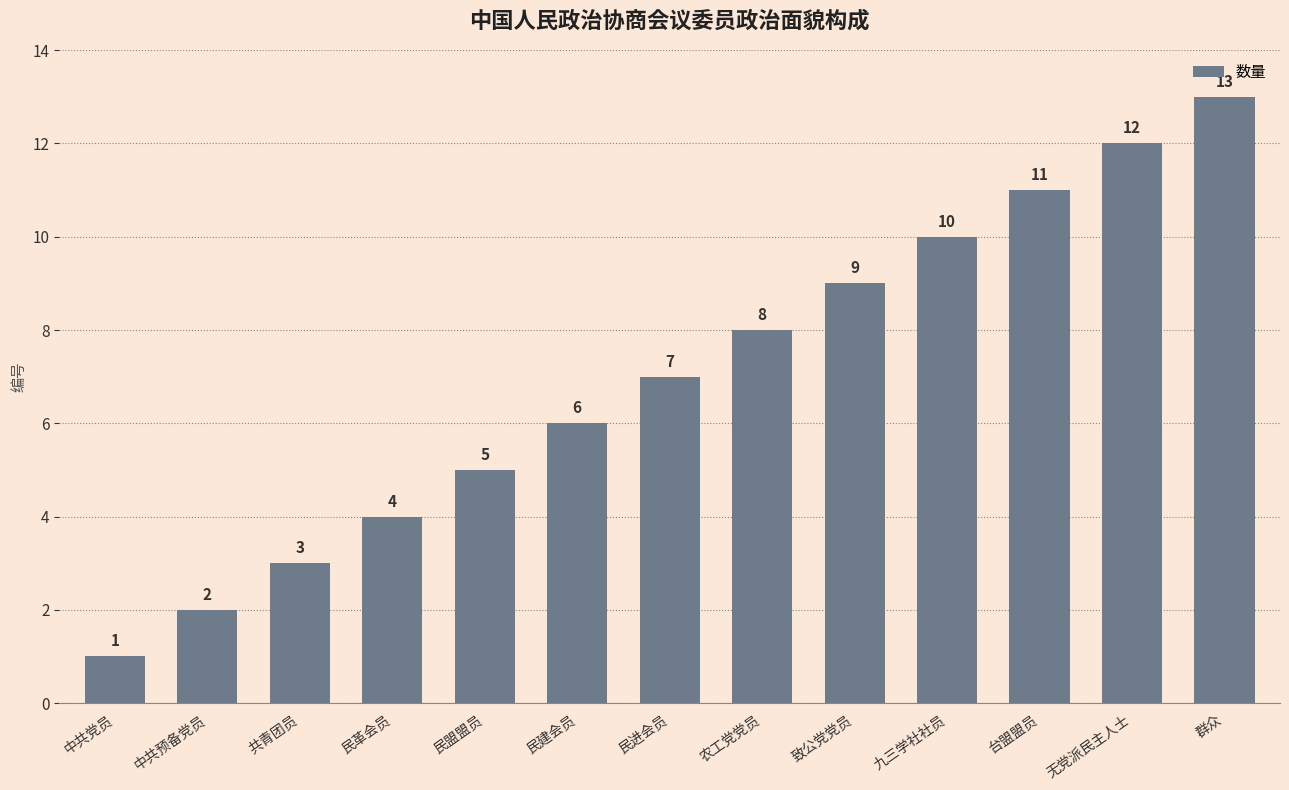

Are the bars grouped side by side (vs. stacked)?

No